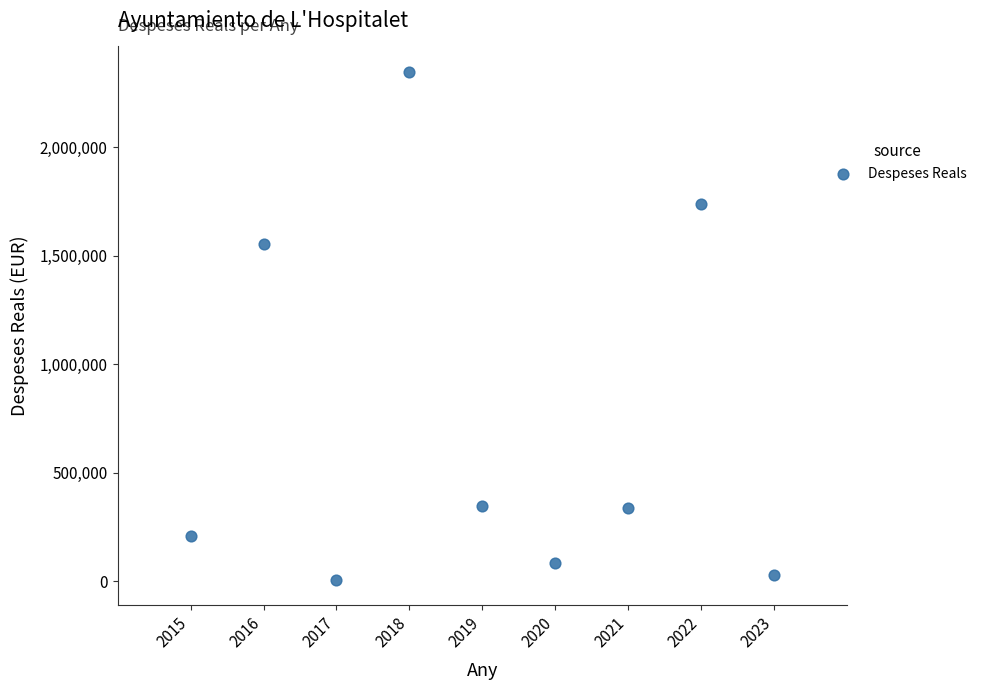

What is the range of Y values (max minus min)?

2339509.1